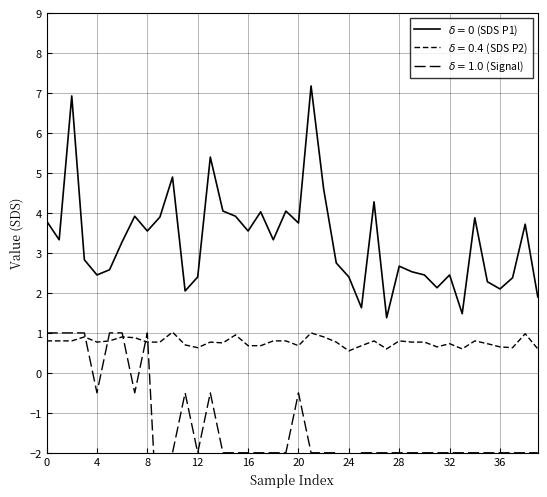

Which category has the lowest value across all series?

27